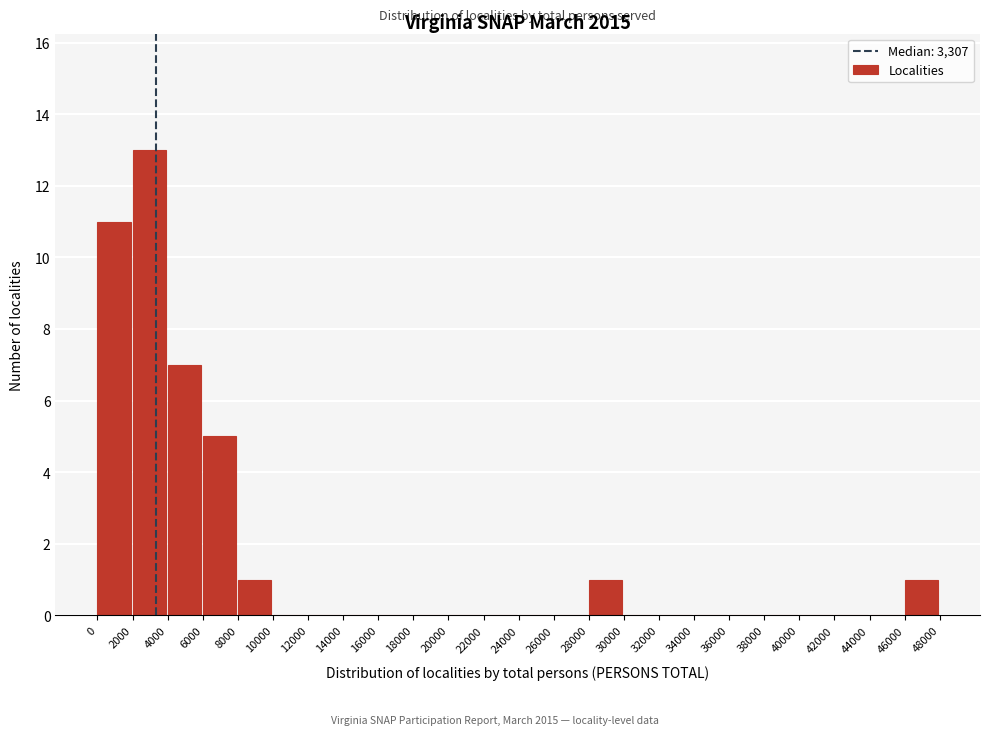

Reading left to right, list every bar in this chart as the range it spans on the x-axis followed by its height. The values are not printed on the chart, so give them approximately, as read against the axis.

0 to 2000: 11
2000 to 4000: 13
4000 to 6000: 7
6000 to 8000: 5
8000 to 10000: 1
10000 to 12000: 0
12000 to 14000: 0
14000 to 16000: 0
16000 to 18000: 0
18000 to 20000: 0
20000 to 22000: 0
22000 to 24000: 0
24000 to 26000: 0
26000 to 28000: 0
28000 to 30000: 1
30000 to 32000: 0
32000 to 34000: 0
34000 to 36000: 0
36000 to 38000: 0
38000 to 40000: 0
40000 to 42000: 0
42000 to 44000: 0
44000 to 46000: 0
46000 to 48000: 1